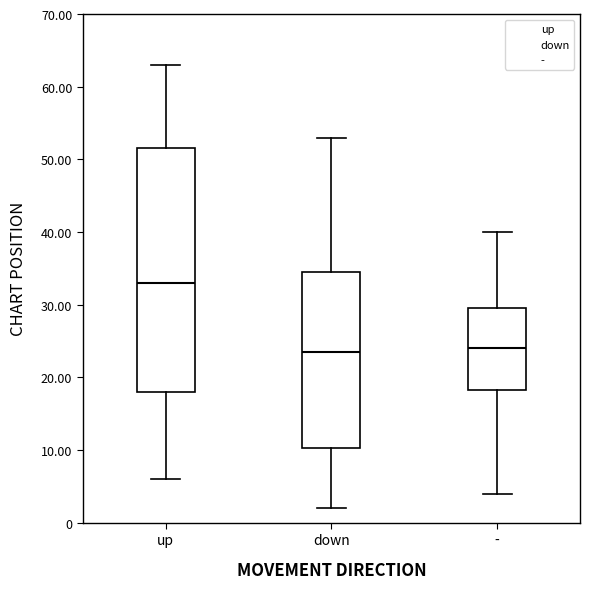

Where is the lower edge of the box for down on the y-axis? The values are not printed on the chart, so give them approximately, as read against the axis.

10